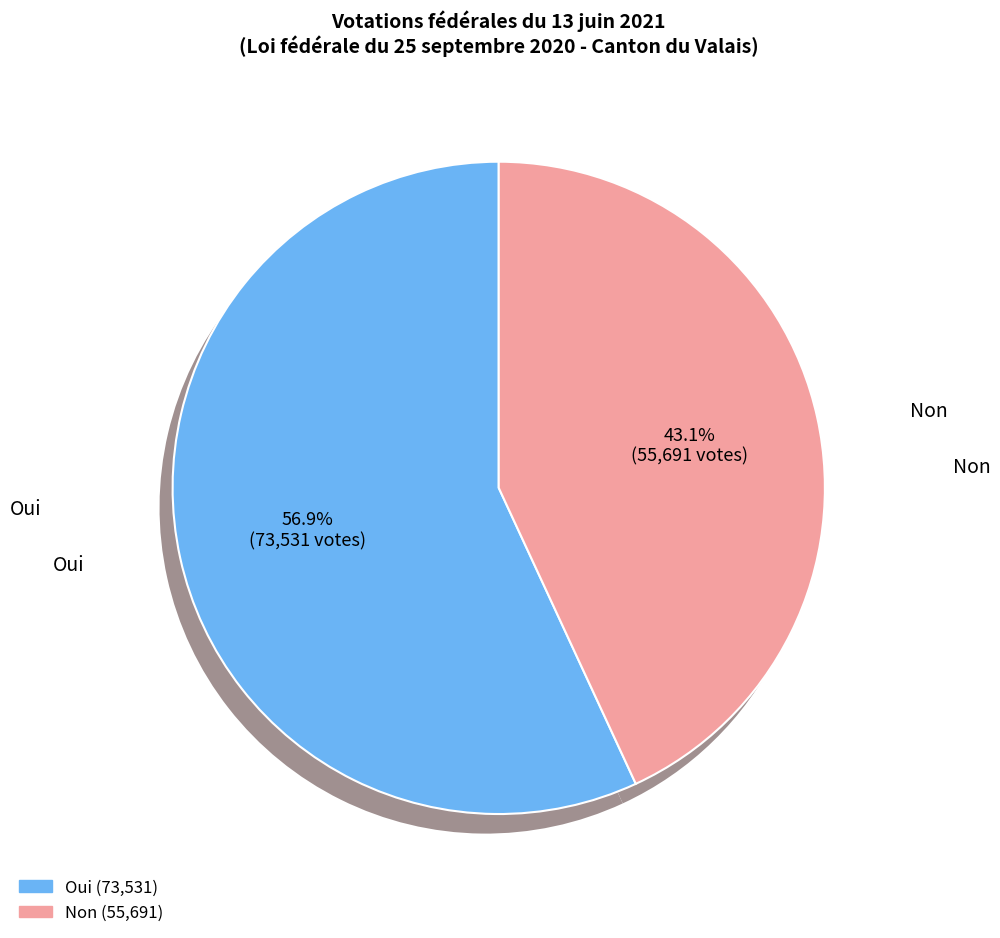

Which category has the biggest portion of the pie?

Oui